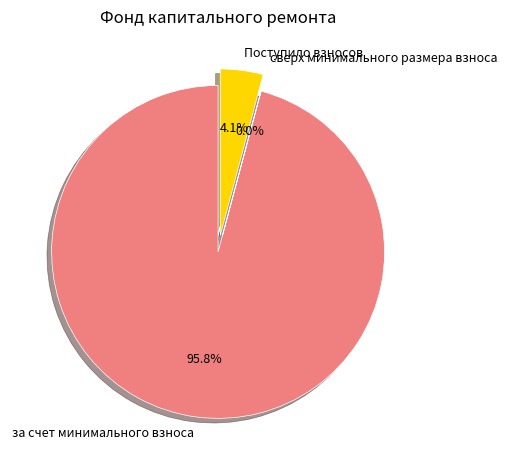

True or false: за счет минимального взноса accounts for 96% of the total.

True